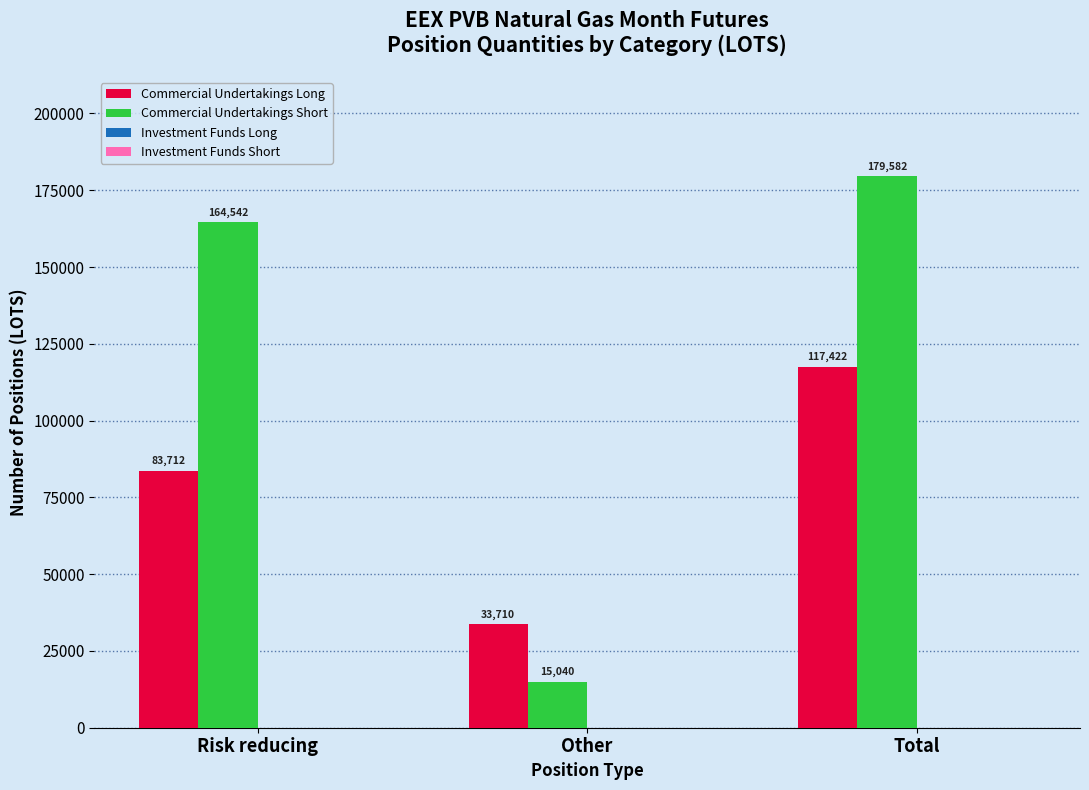

The Commercial Undertakings Long series shows 33710 at Other. True or false?

True